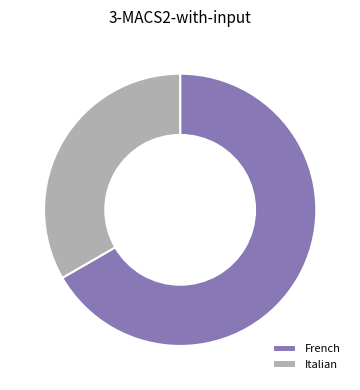

Combined, do Italian and French account for over 50%?

Yes